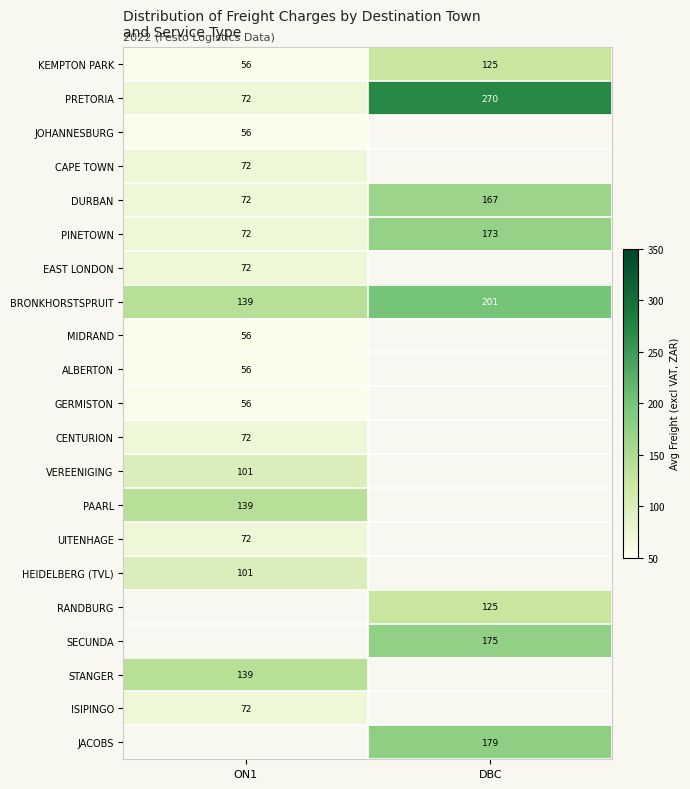

At which label does PINETOWN reach its peak?

DBC